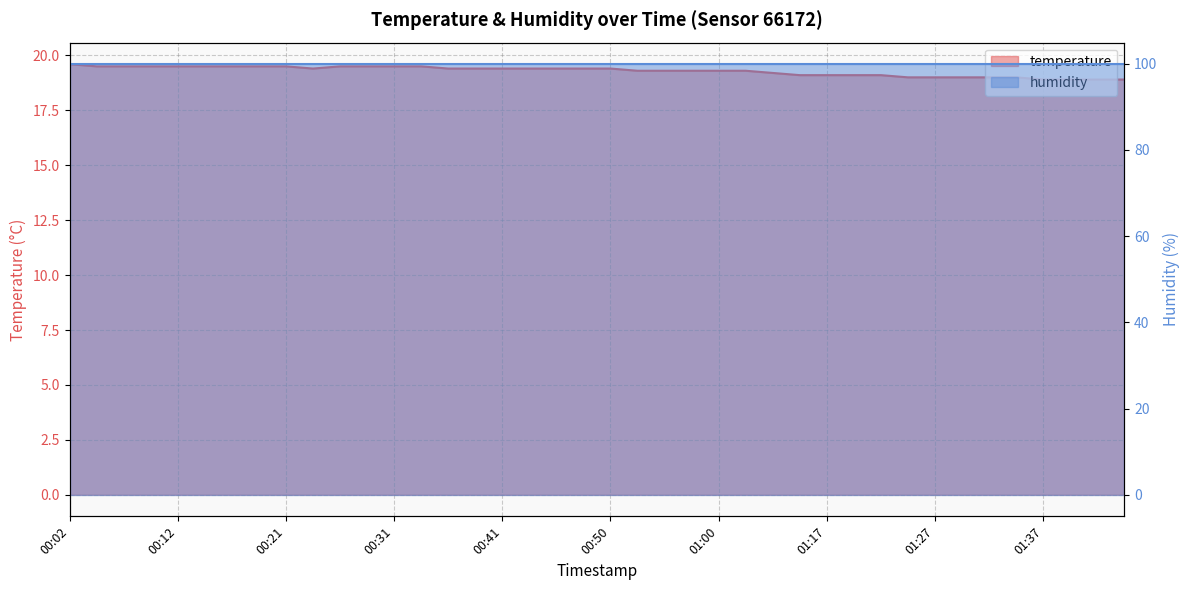

Where is the first local minimum?

00:24